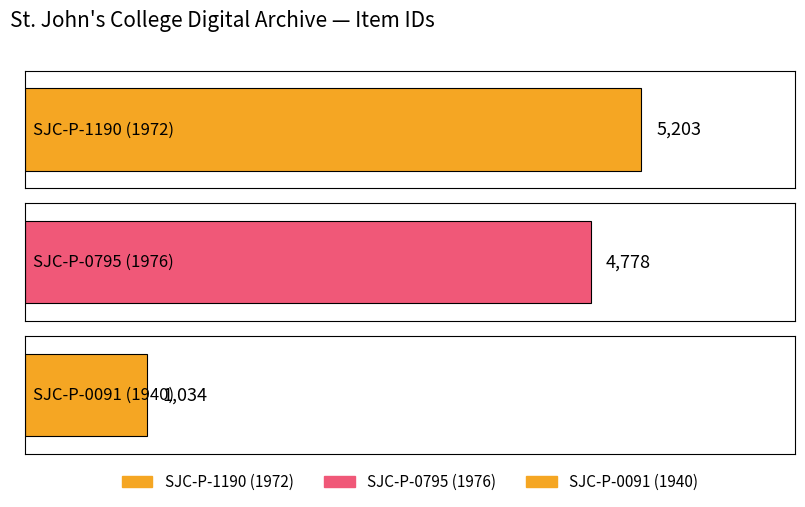

Are the bars grouped side by side (vs. stacked)?

No